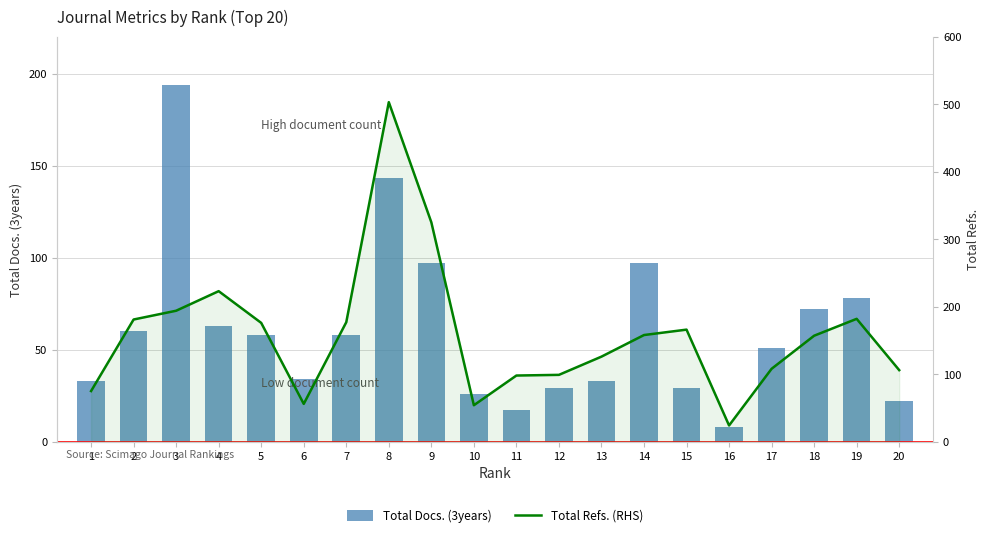

Rank the series by their average value, from lowest to highest.

Total Docs. (3years), Total Refs. (RHS)